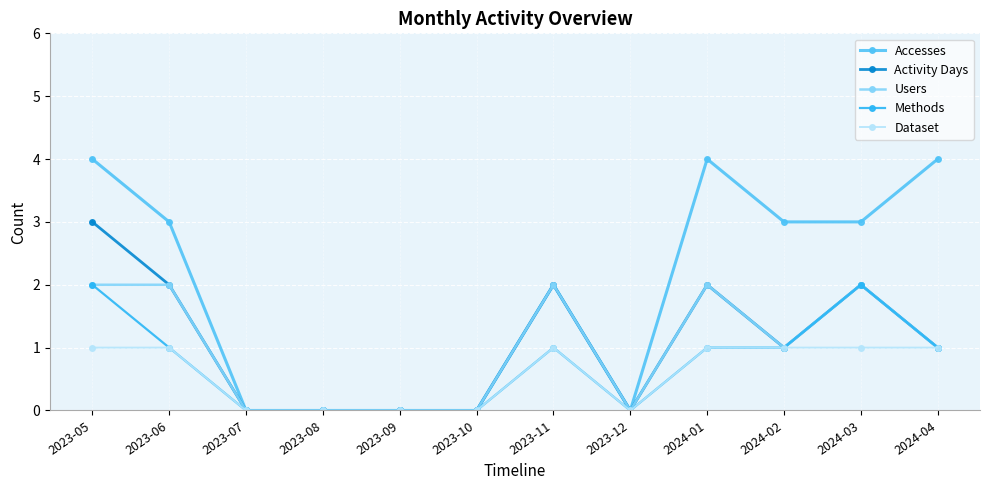

True or false: Users has more than 2 interior local peaks.

True